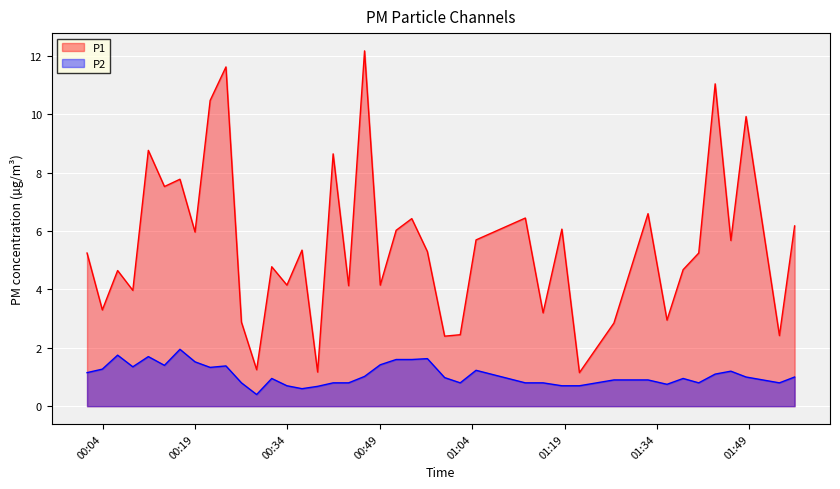

True or false: P1 and P2 intersect in this chart.

False